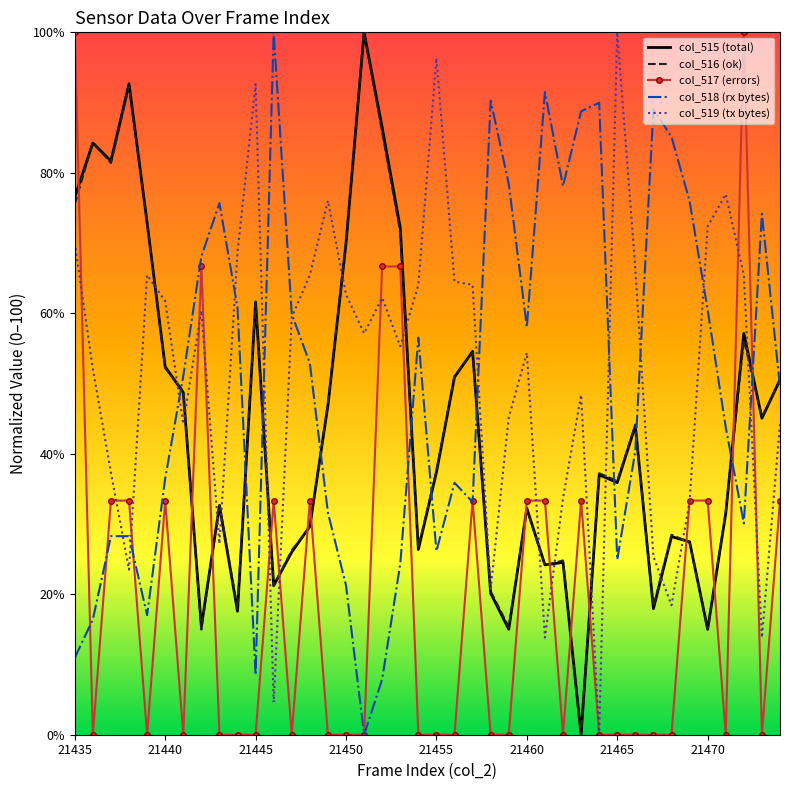

In col_516 (ok), how many points are higher than both neighbors (excluding endpoints)?

12